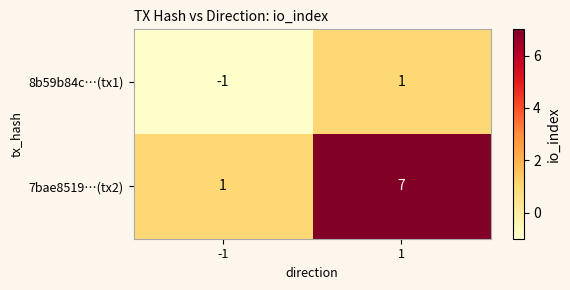

Which series has the widest spread of values?

7bae8519…(tx2)